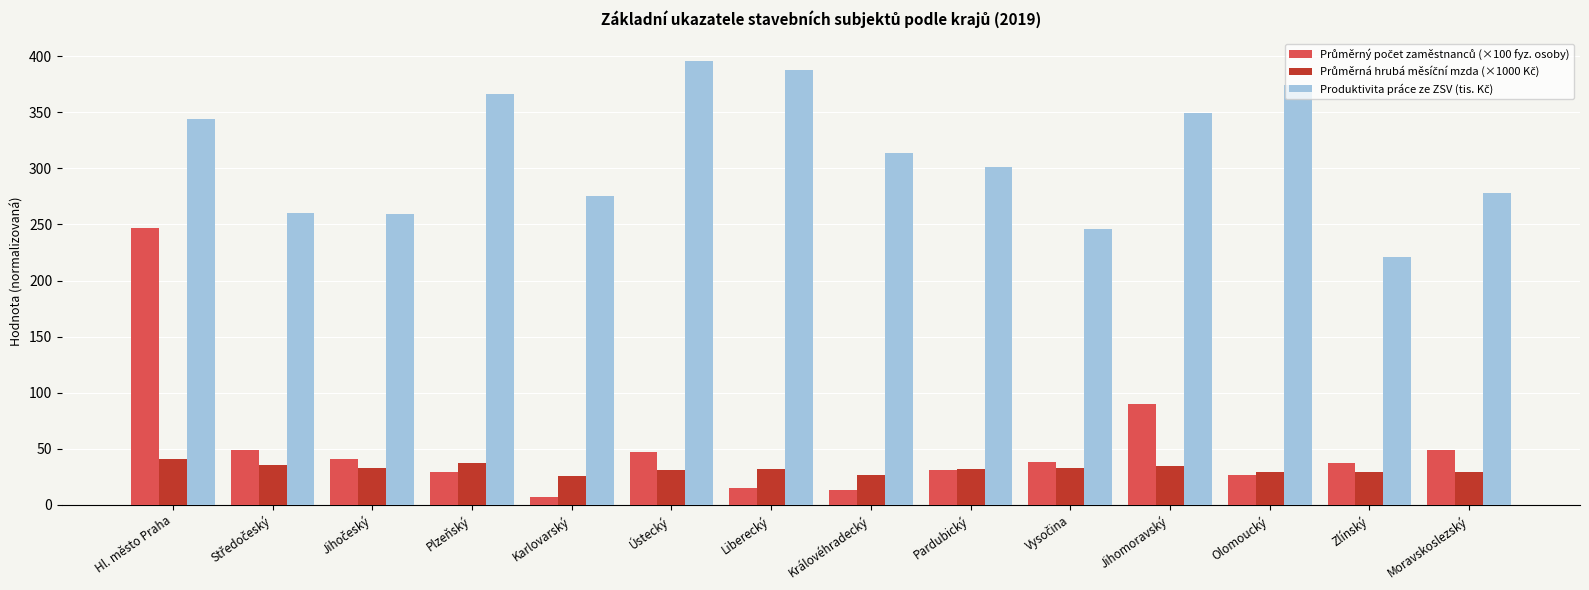

At how many categories does at least one series exceed 197?

14